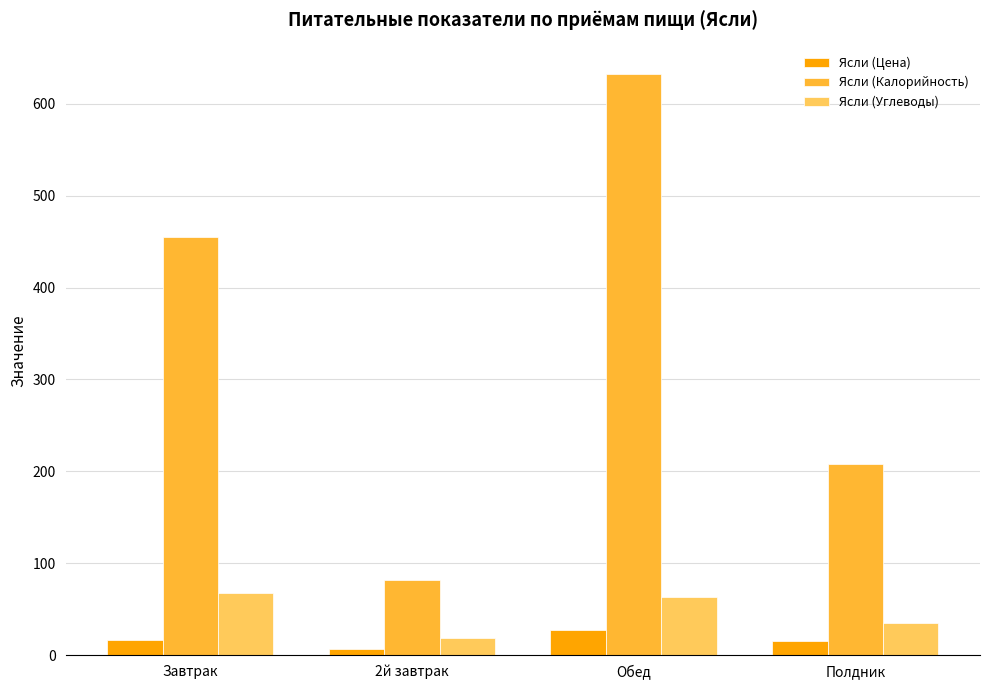

What is the approximate value of Ясли (Калорийность) at Завтрак?

455.0